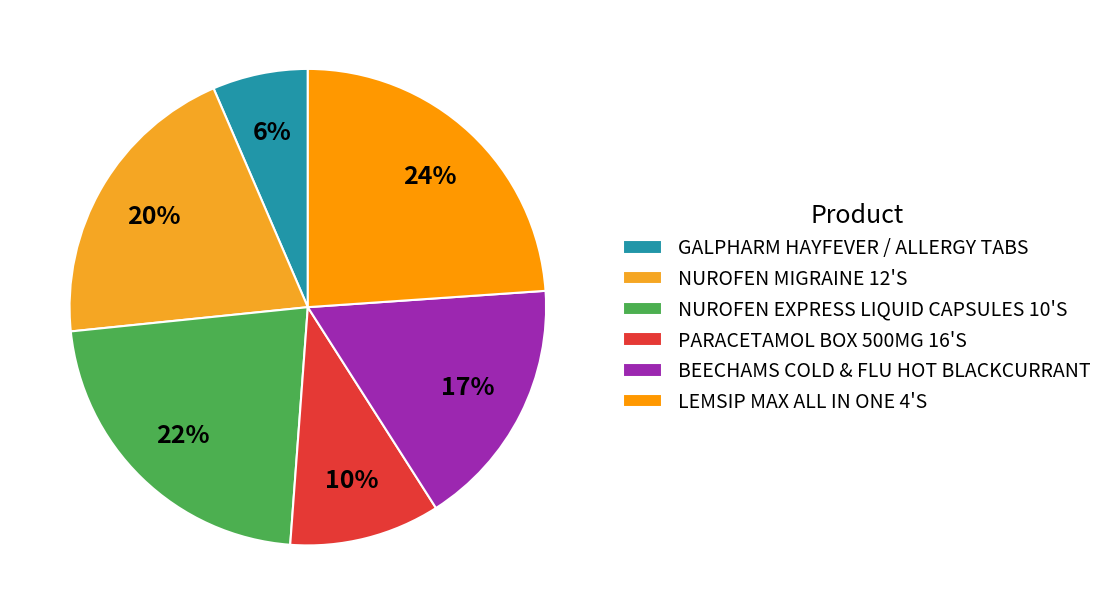

Approximately how many times larger is the value at PARACETAMOL BOX 500MG 16'S compared to NUROFEN EXPRESS LIQUID CAPSULES 10'S?

0.5